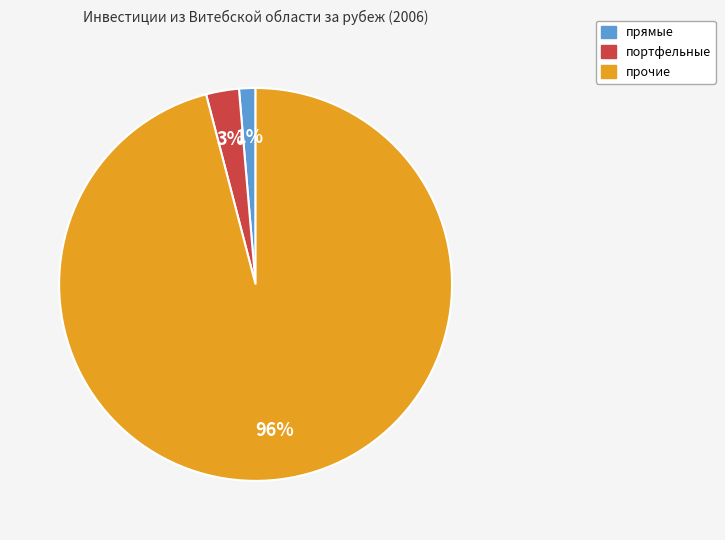

Which category accounts for the majority?

прочие